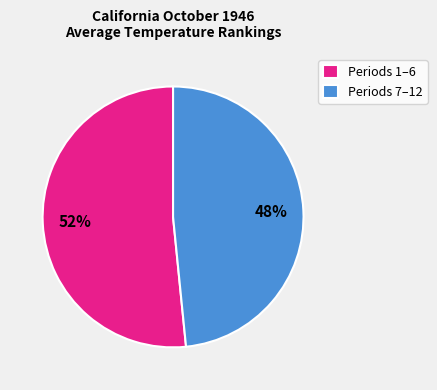

Is there a majority slice in this chart?

Yes